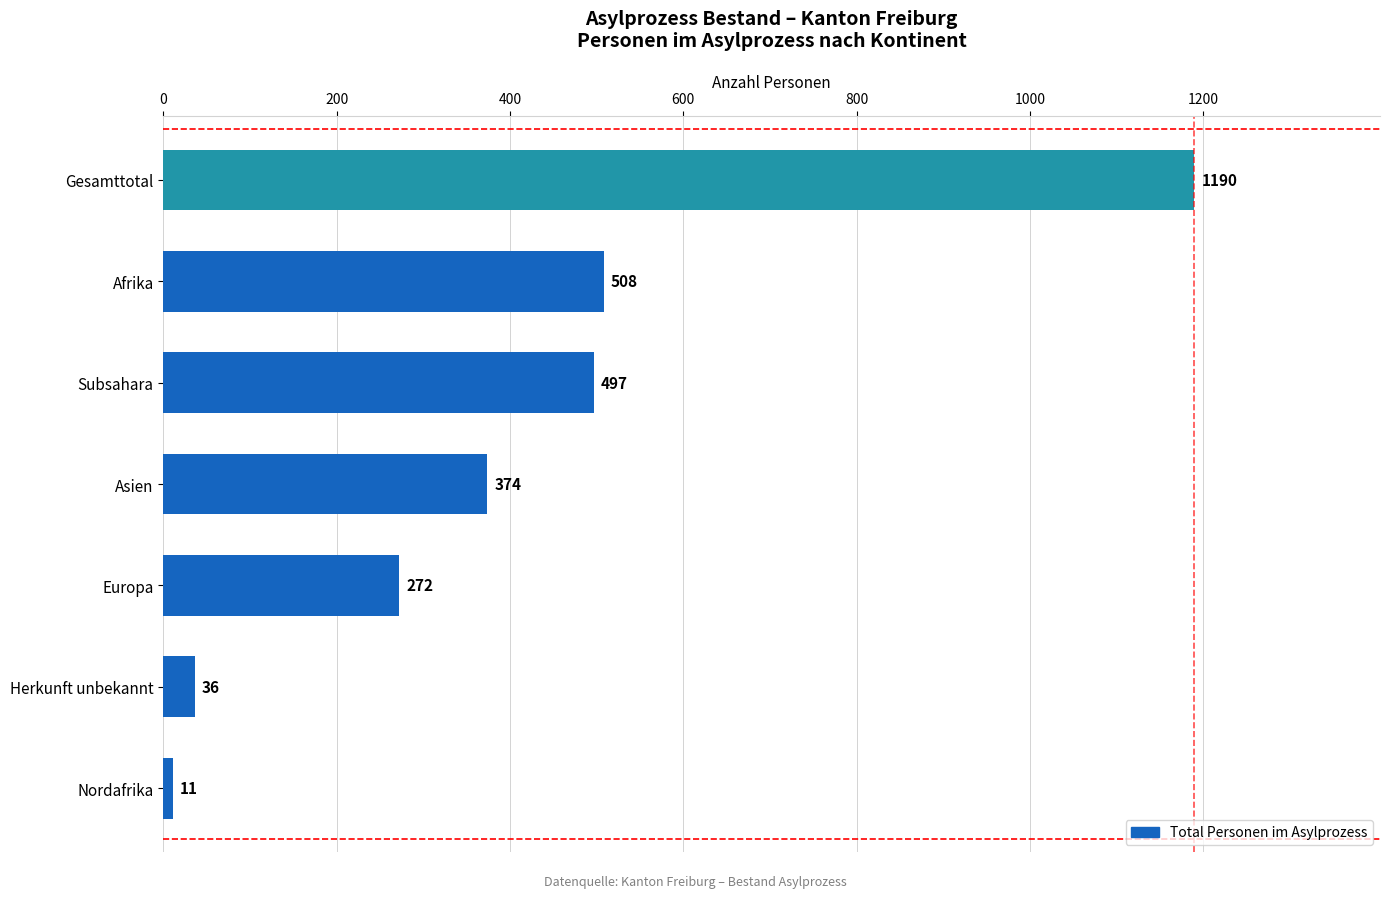

Does the chart contain any negative values?

No